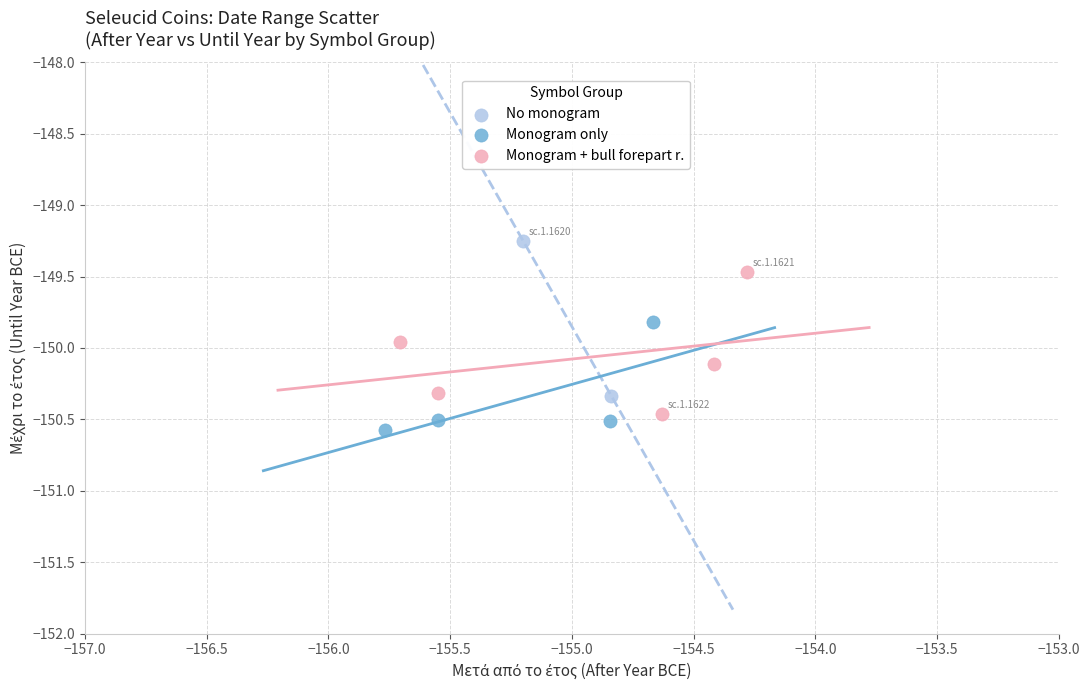

Which series contains the lowest Y value?

Monogram only